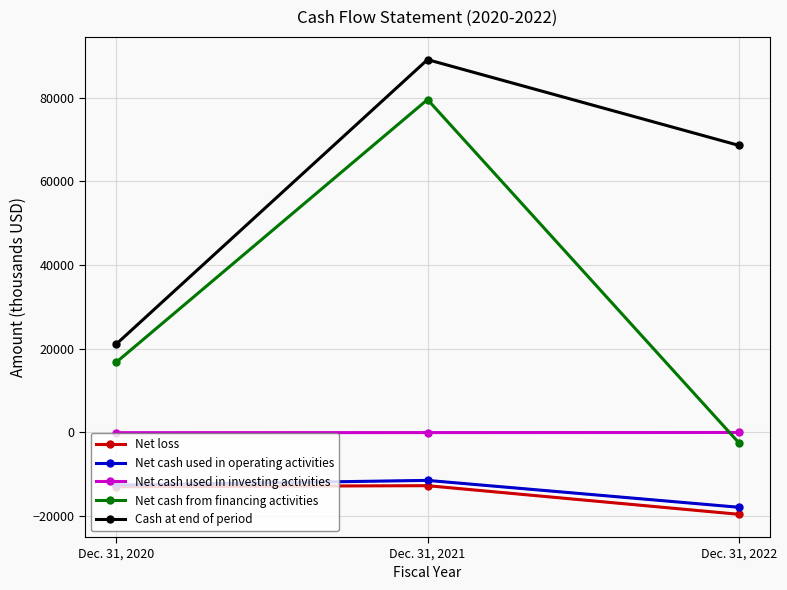

Read the Cash at end of period value at Dec. 31, 2022, to the nearest 50.

68550